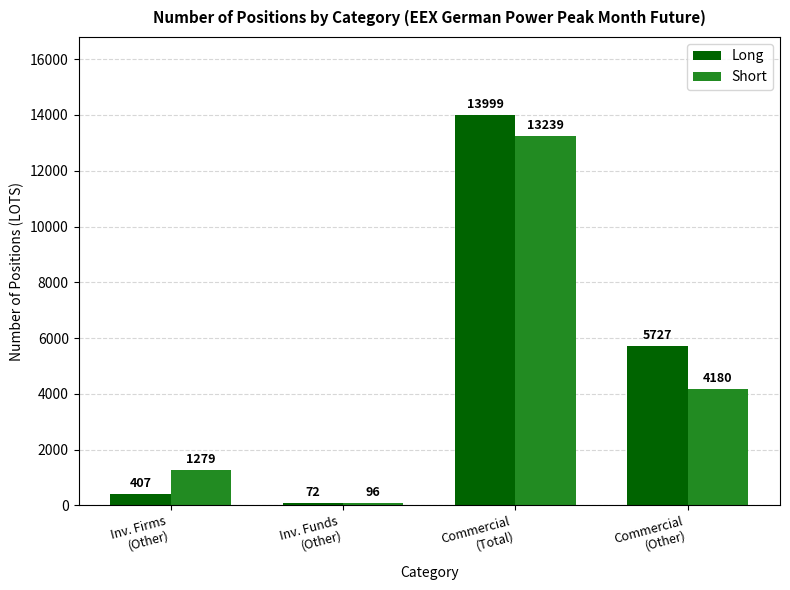

At which label does Short reach its minimum?

Inv. Funds
(Other)